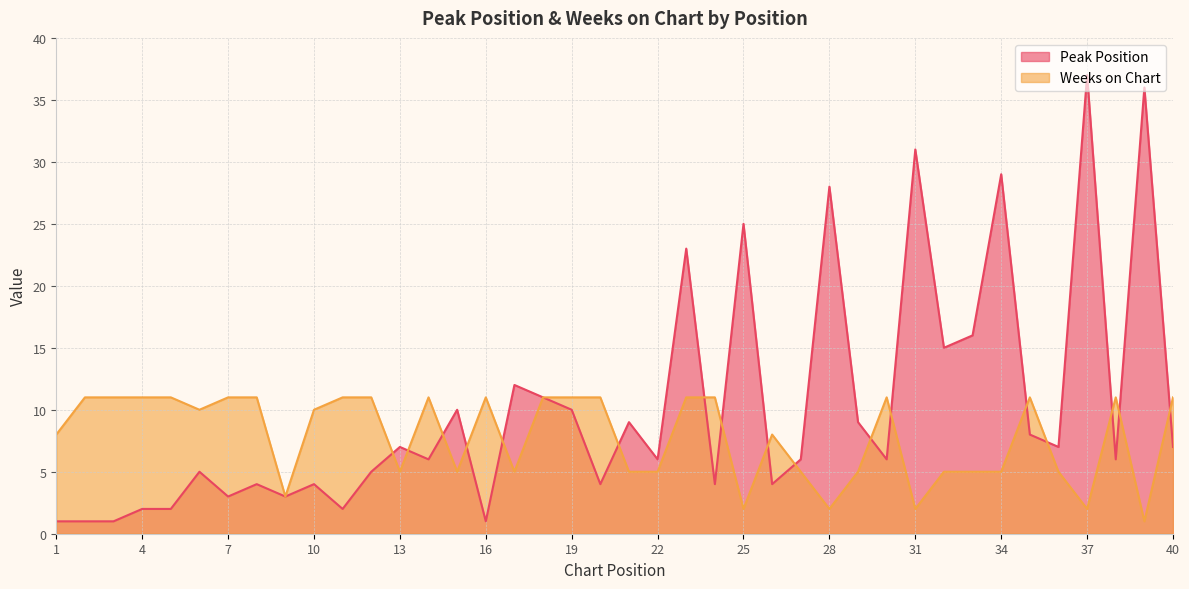

What is the sum of the Weeks on Chart values at 22 and 20?

16